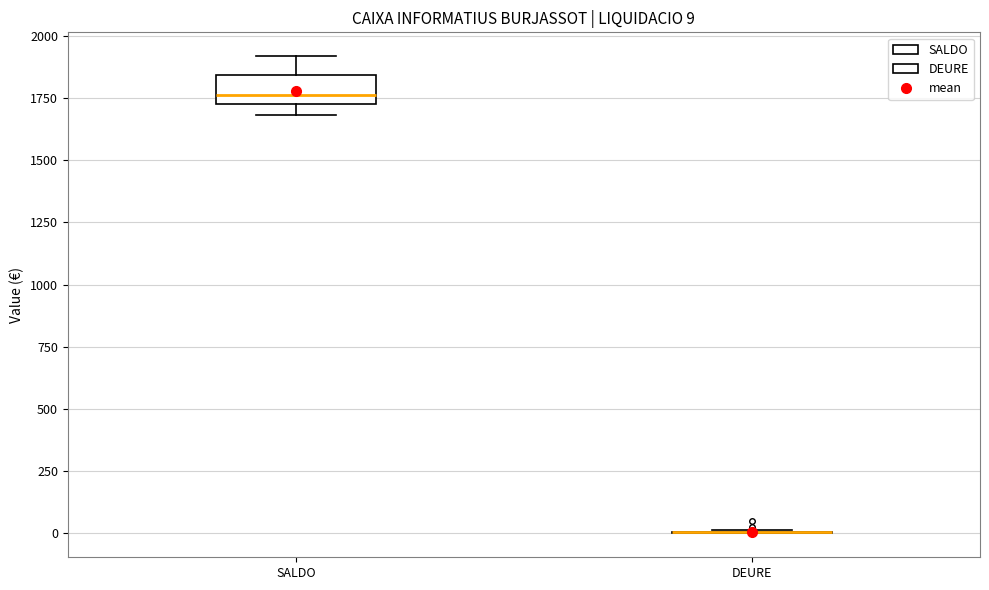

Comparing the boxes themselves (not the whiskers), which one is the tallest?

SALDO